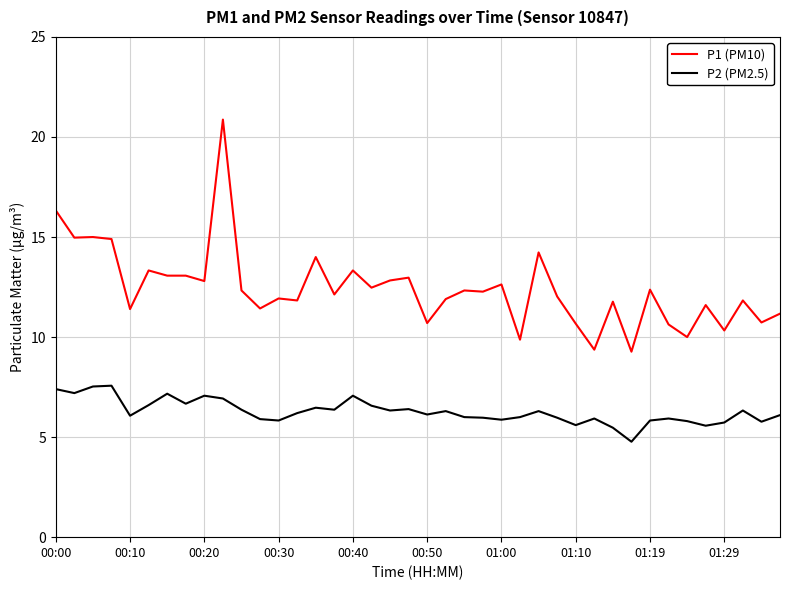

Which series has the largest total across all categories?

P1 (PM10)